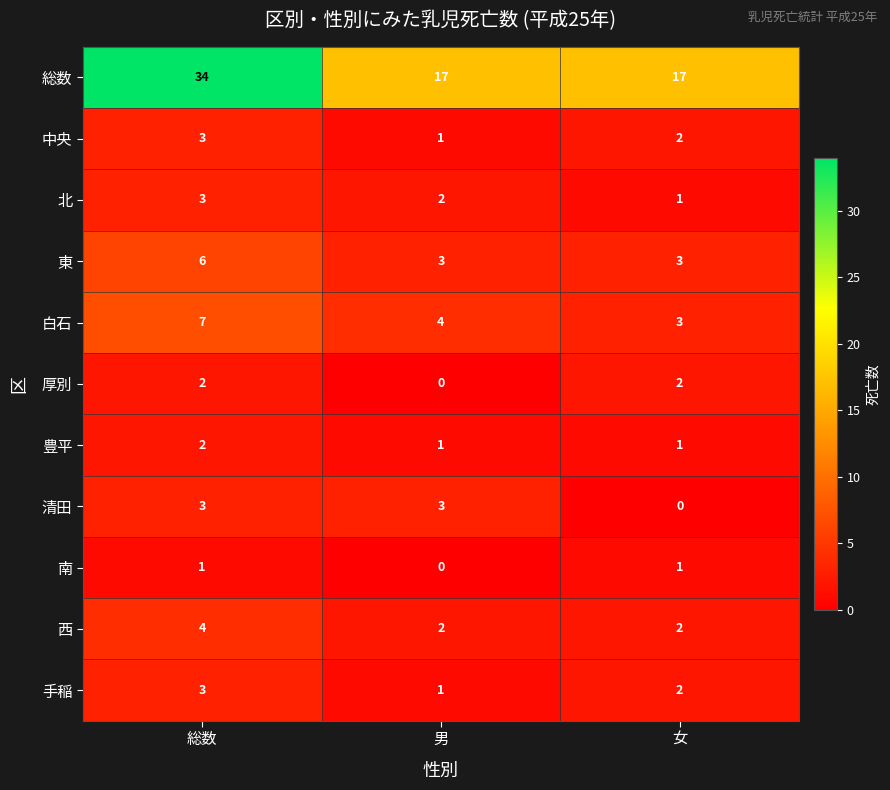

The value of 清田 at 女 is -1. True or false?

False